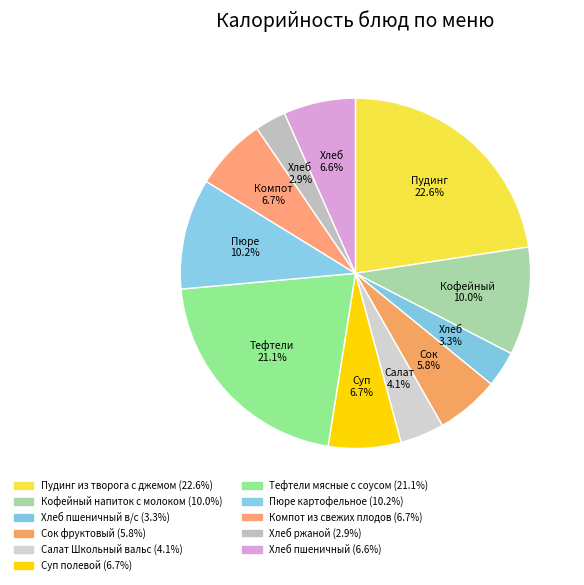

To the nearest percent, what is the difference between the largest and smallest slice percentages?

20%